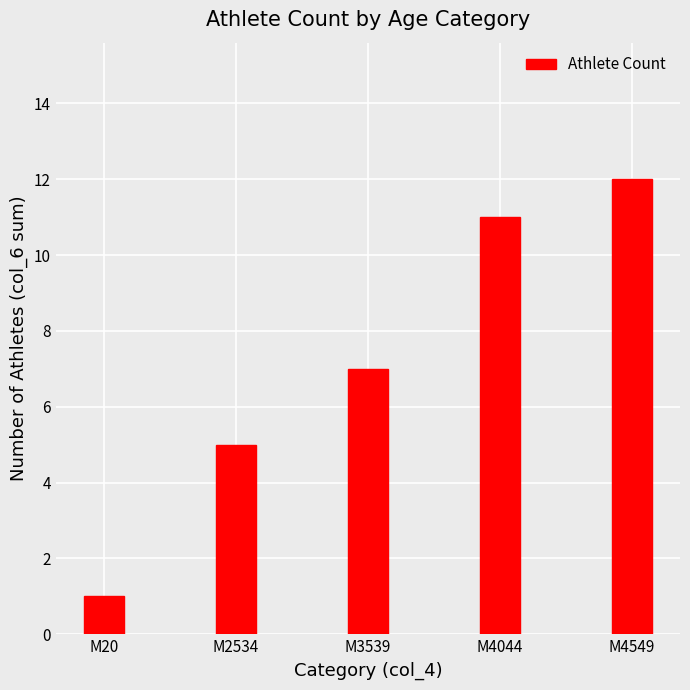

What is the greatest value displayed?

12